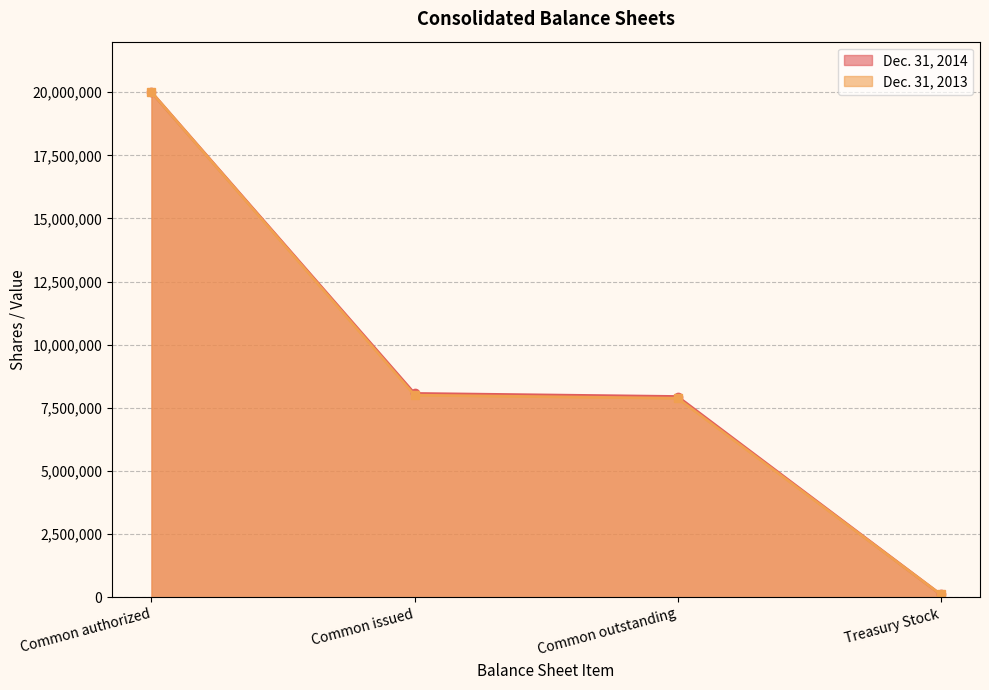

True or false: Dec. 31, 2013 and Dec. 31, 2014 cross at least once.

False